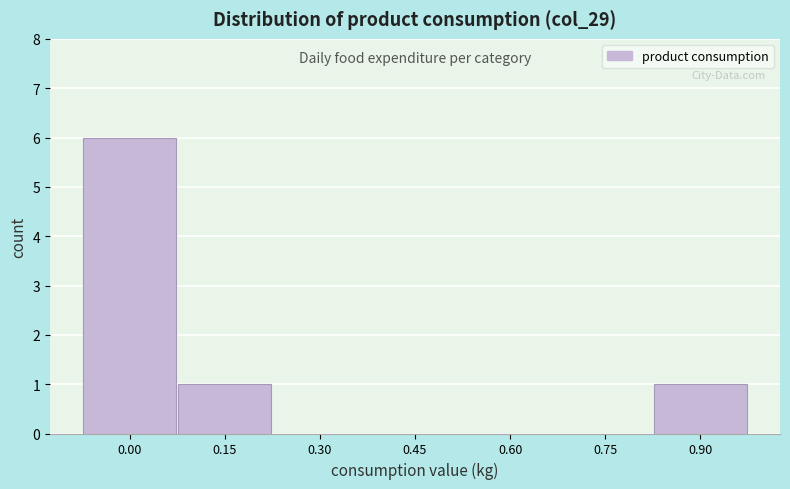

Reading right to left, transcribe all the data shown in this chart.

0.90=1	0.75=0	0.60=0	0.45=0	0.30=0	0.15=1	0.00=6